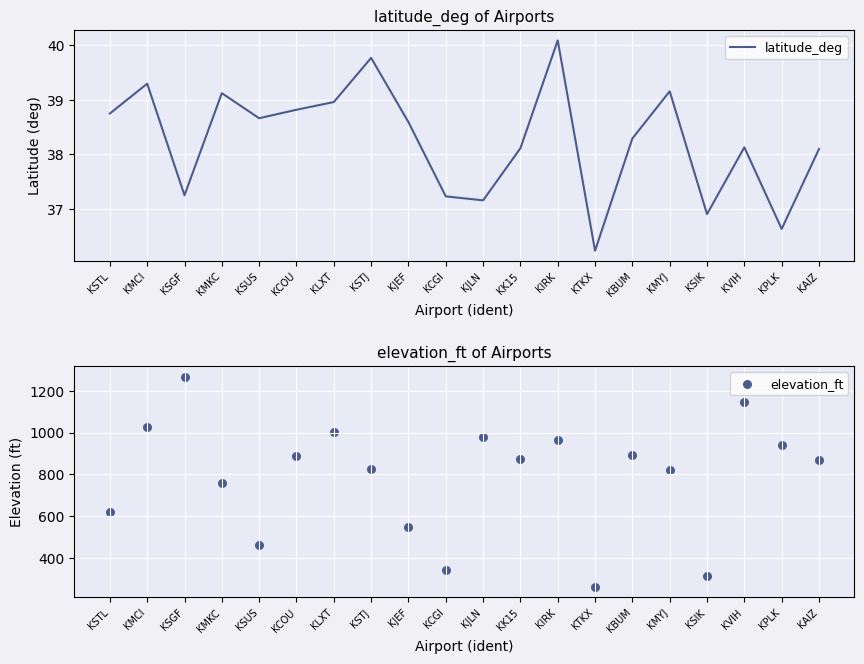

What are all the series names shown in the legend?

latitude_deg, elevation_ft